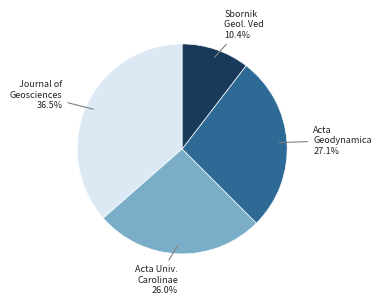

How many segments does this pie chart have?

4